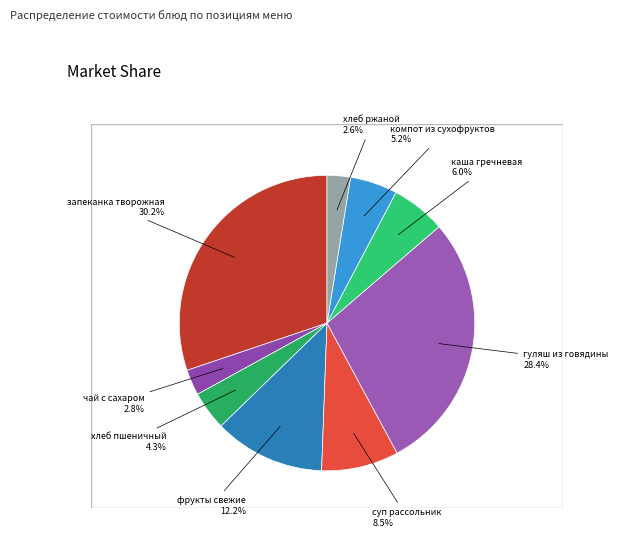

How many slices are in this pie chart?

9